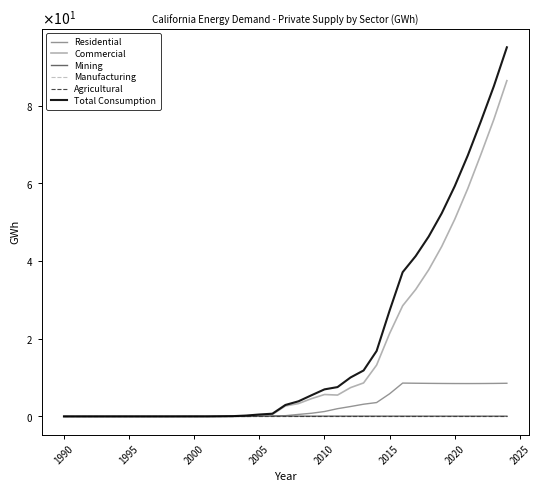

True or false: Agricultural has more than 2 points higher than both neighbors.

False